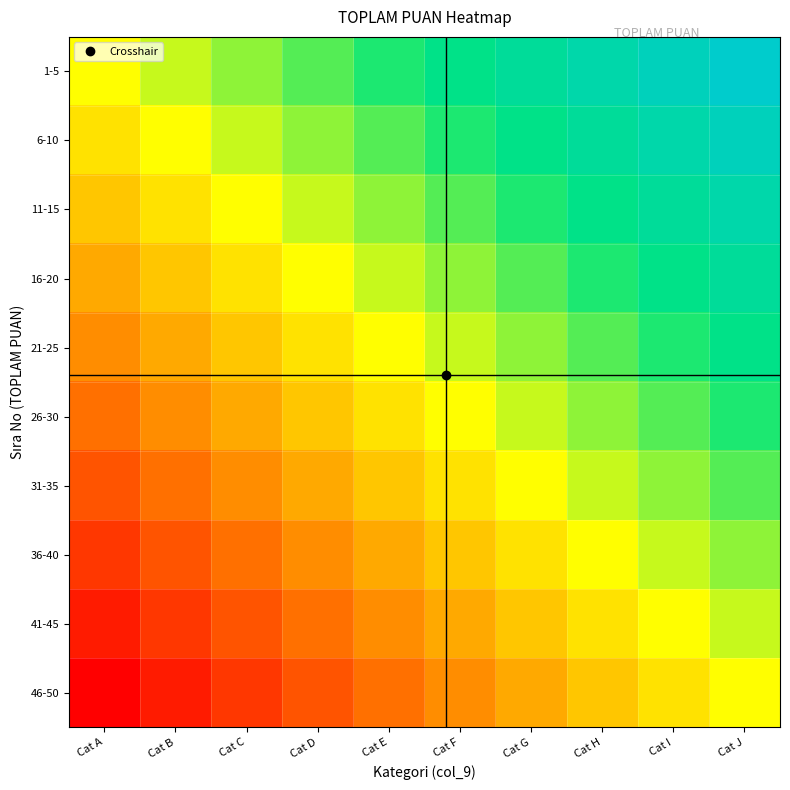

How many series are shown in this chart?

10